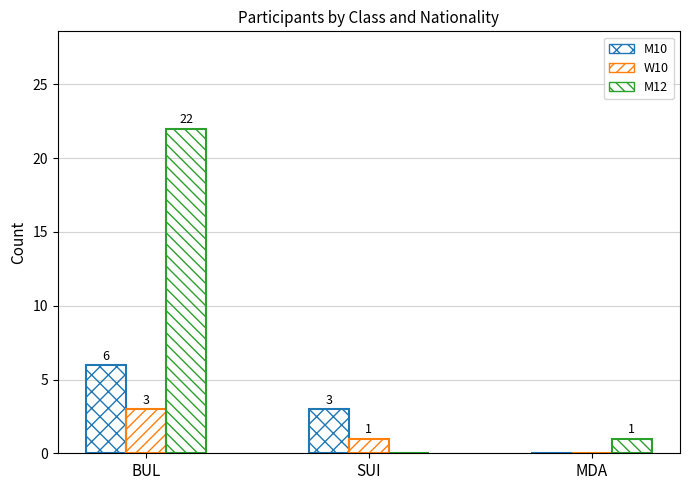

Reading left to right, list all the values displayed in this chart.

M10: 6	3	0
W10: 3	1	0
M12: 22	0	1